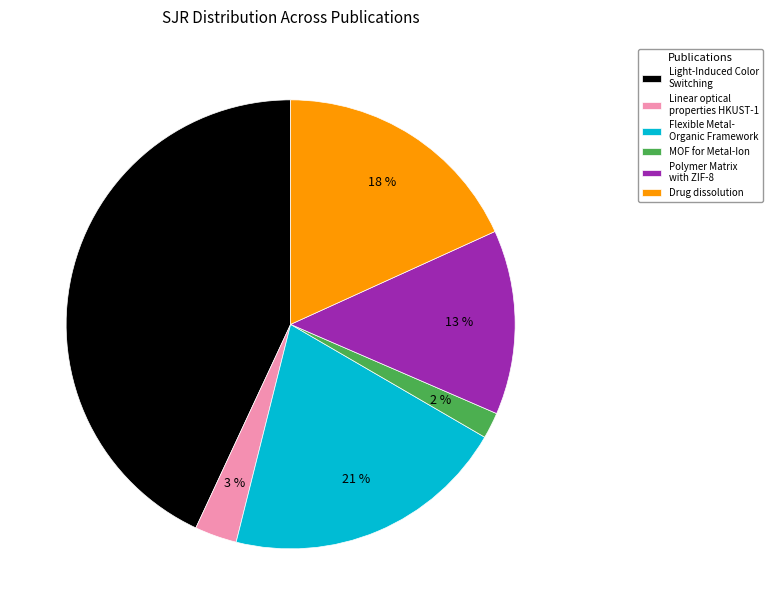

To the nearest percent, what is the difference between the largest and smallest slice percentages?

41%